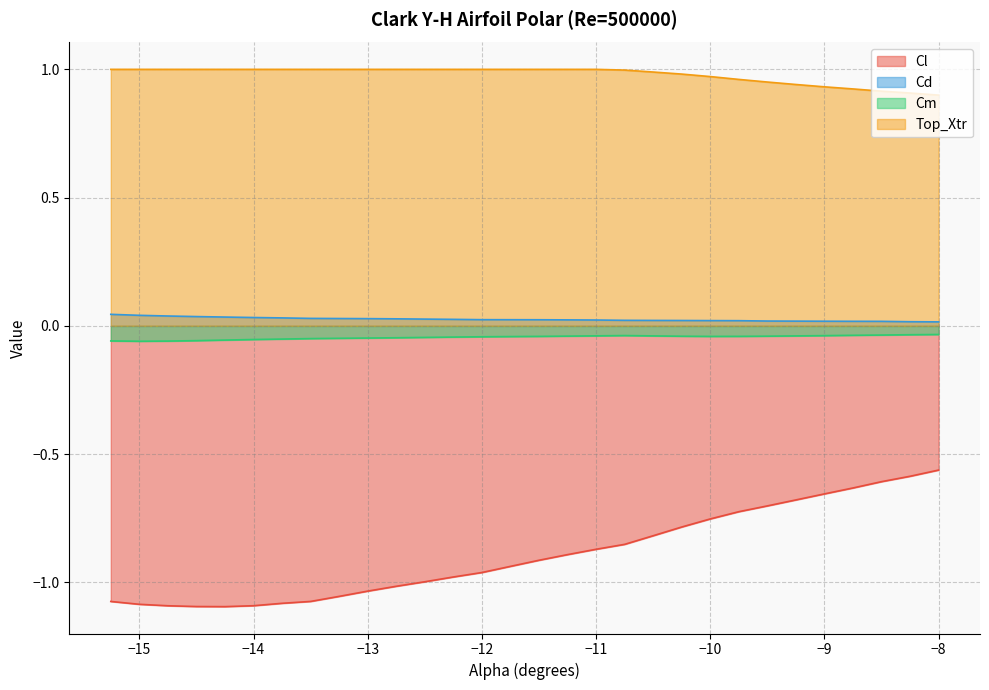

At -15.25, list the series in order from largest to smallest.

Top_Xtr, Cd, Cm, Cl